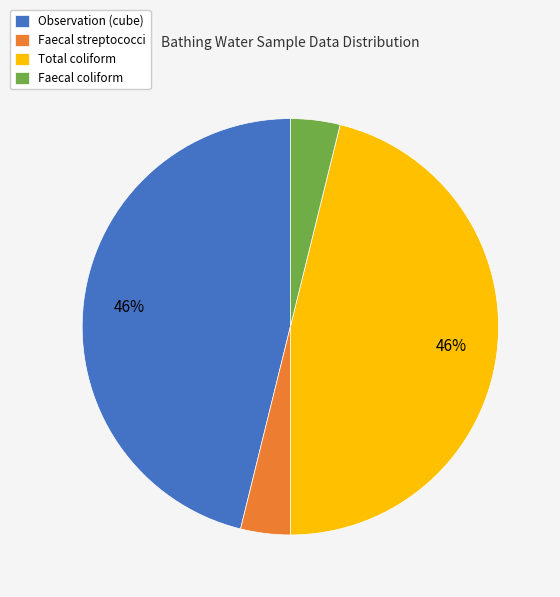

To the nearest percent, what is the difference between the largest and smallest slice percentages?

42%